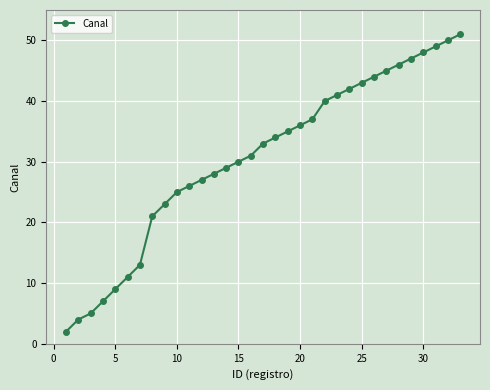

What is the sum of all values?

1012